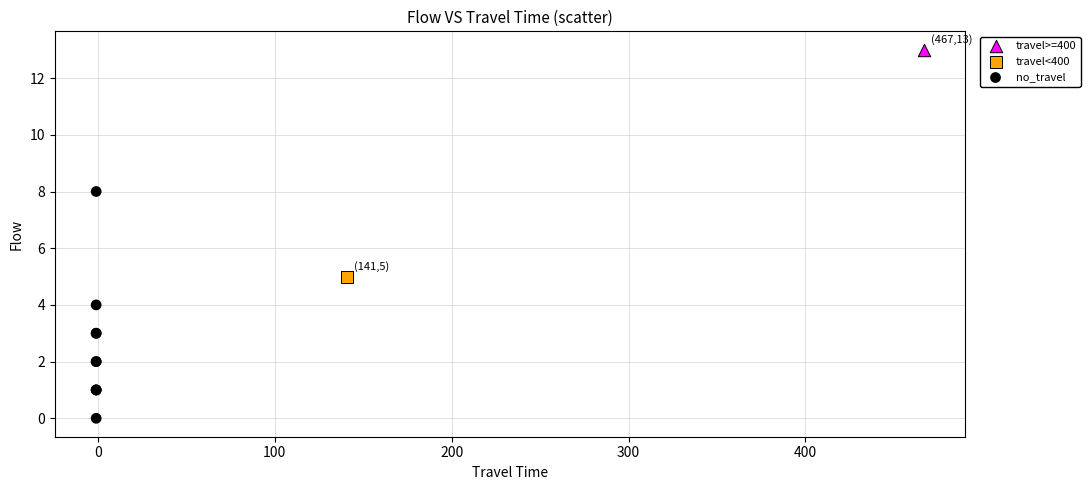

What are all the series names shown in the legend?

travel>=400, travel<400, no_travel